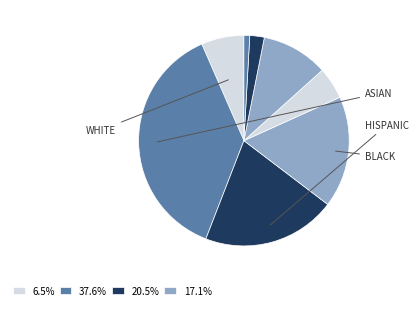

How many slices are in this pie chart?

8